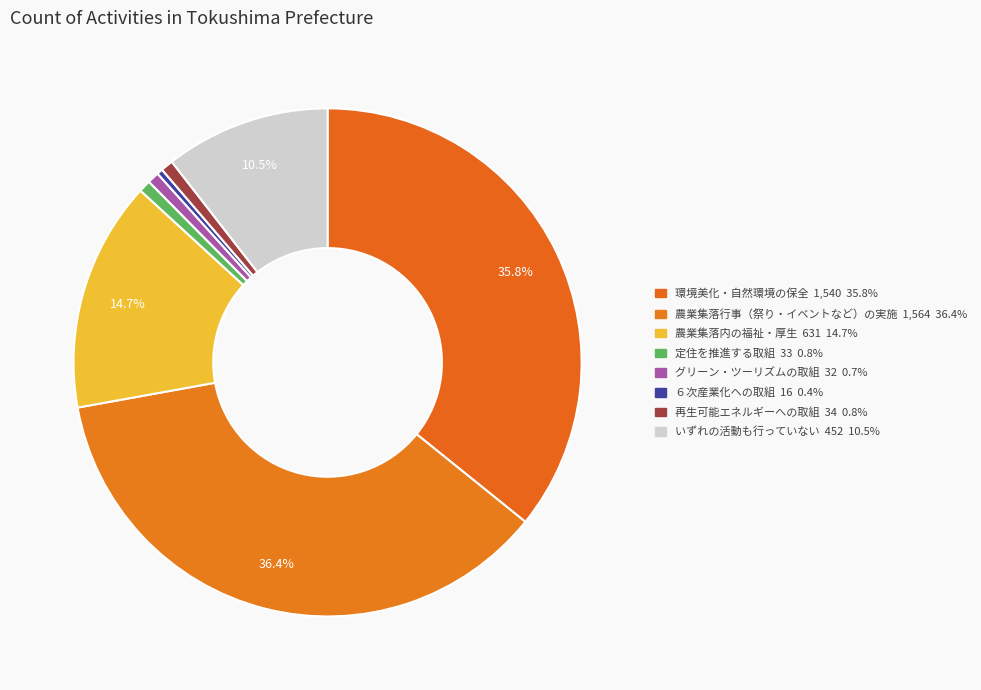

Which category has the biggest portion of the pie?

農業集落行事（祭り・イベントなど）の実施